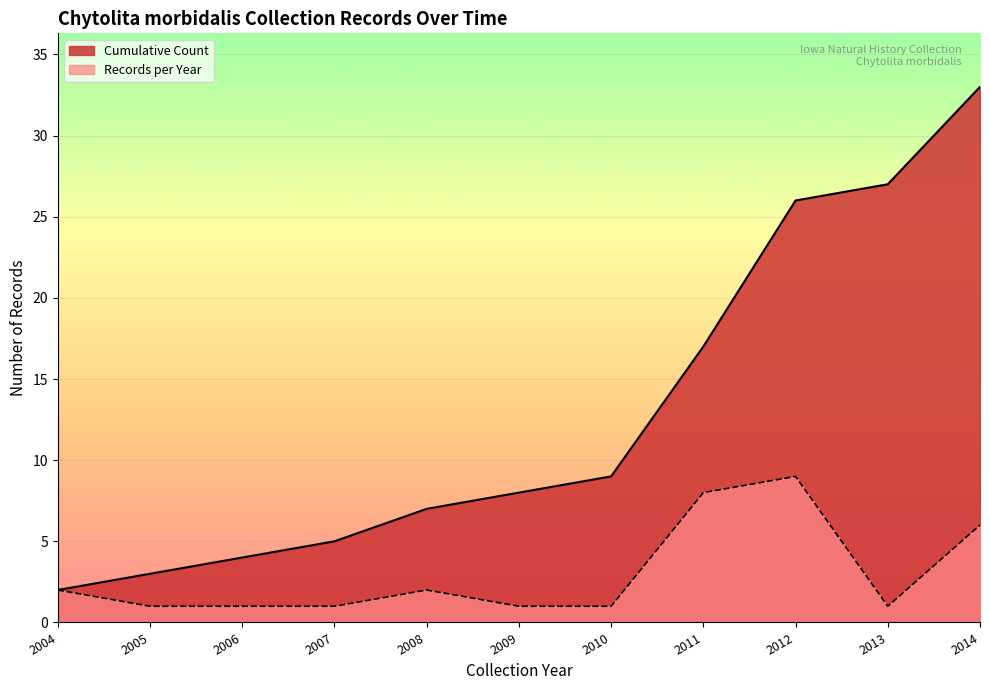

Which series has the largest total across all categories?

Cumulative Count